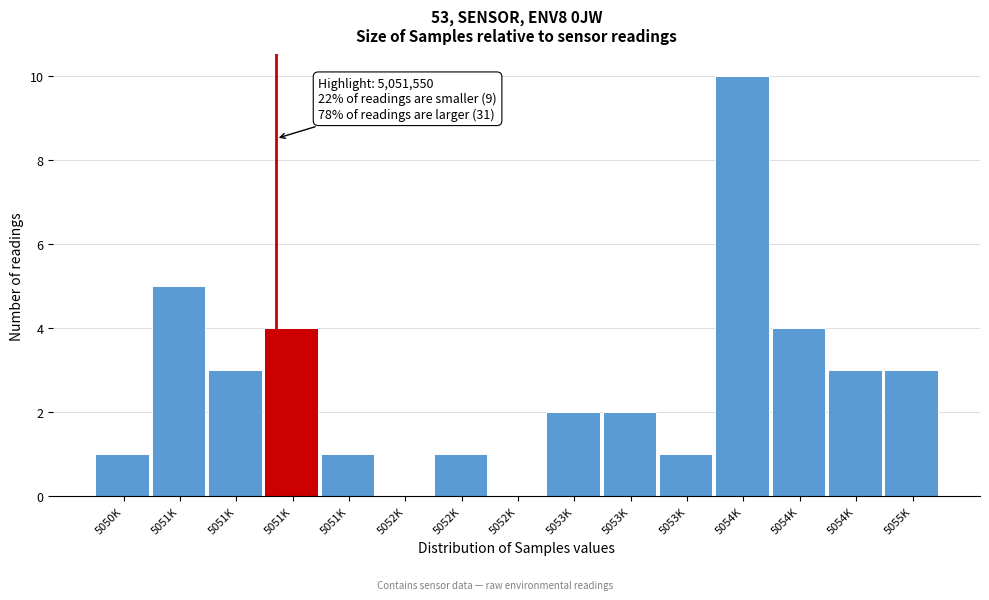

Count the number of categories in the chart.

15